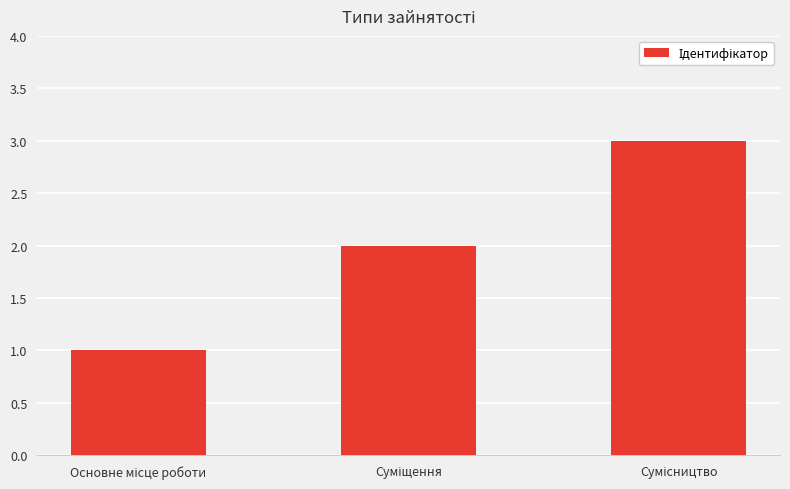

What is the greatest value displayed?

3